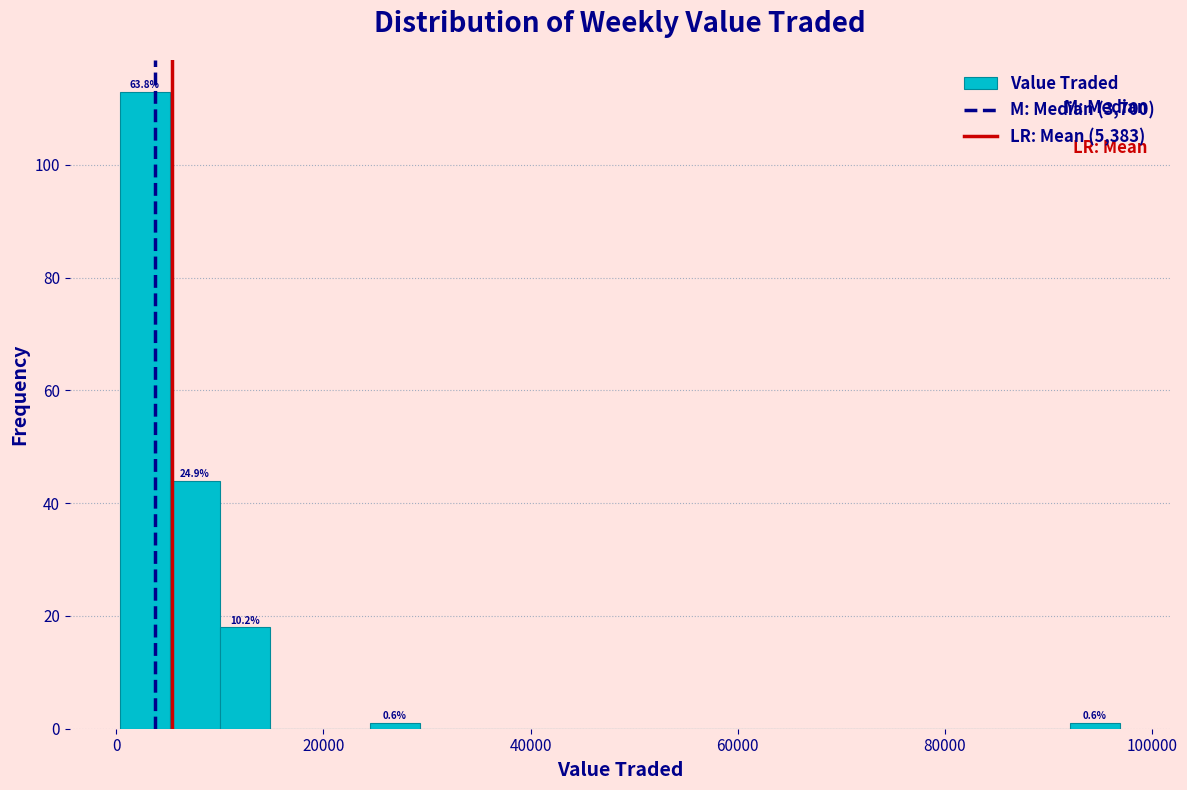

Around what value on the x-axis is the tallest bar? Give the approximate position of its centre, as read against the axis.

2000